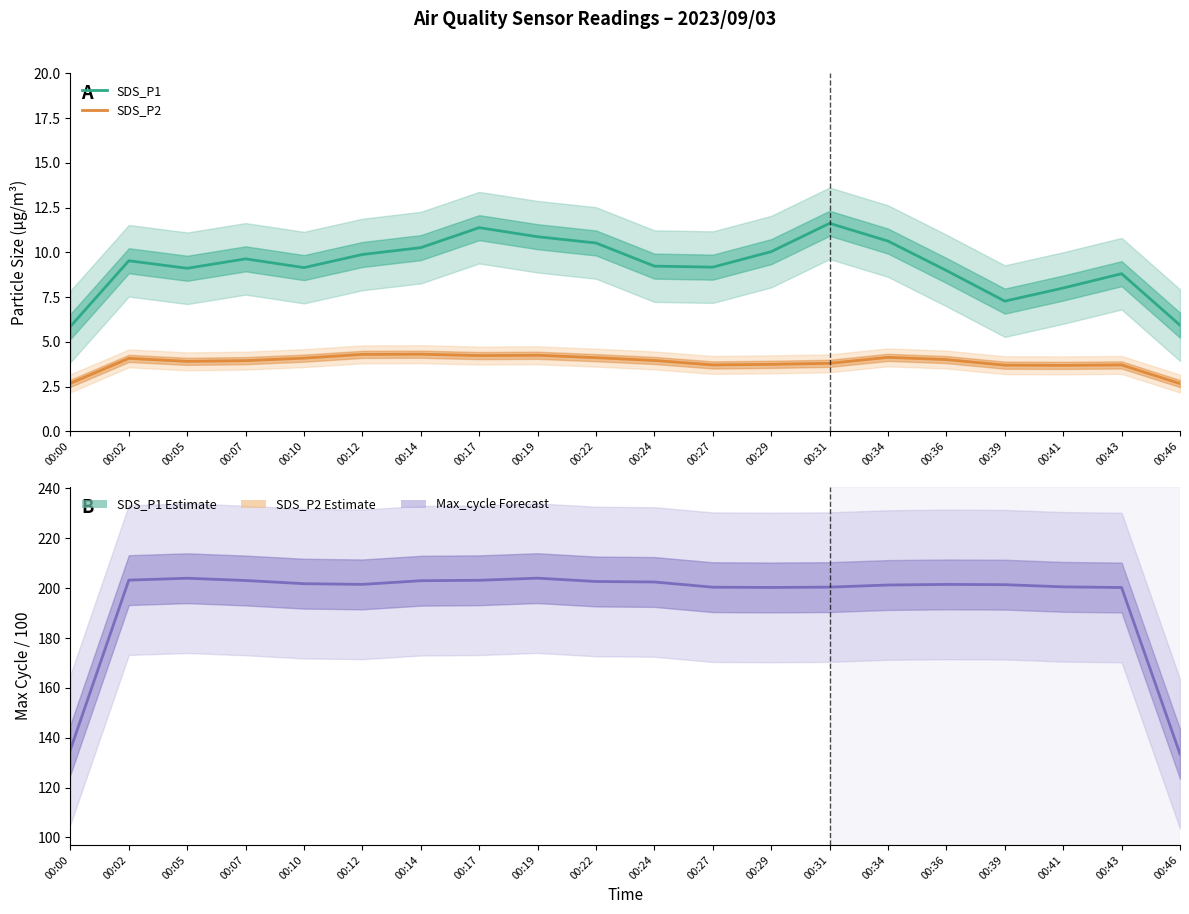

What is the sum of the SDS_P2 values at 00:12 and 00:22?

8.4